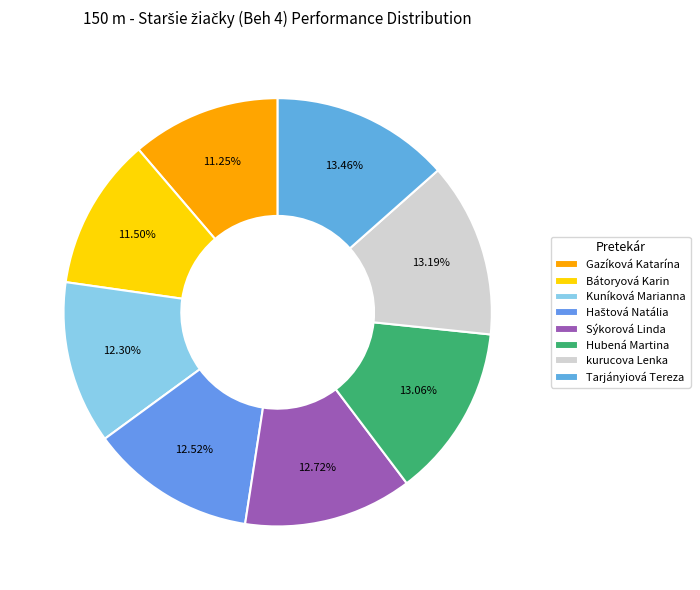

To the nearest percent, what is the difference between the largest and smallest slice percentages?

2%